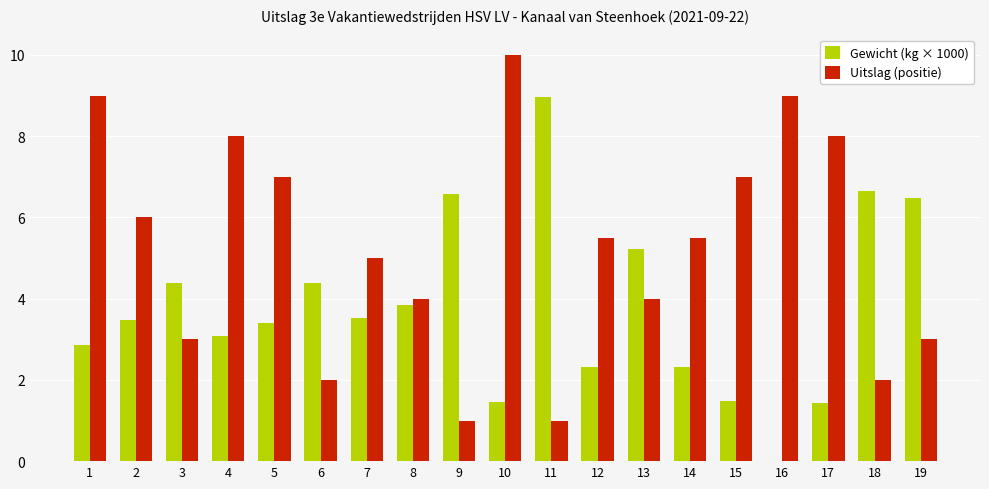

Is the value of Uitslag (positie) at 16 greater than the value of Gewicht (kg × 1000) at 4?

Yes